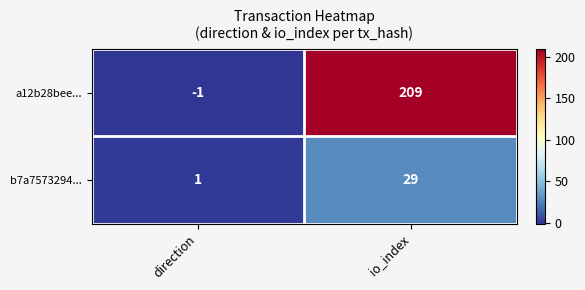

What is the sum of the b7a7573294... values at io_index and direction?

30